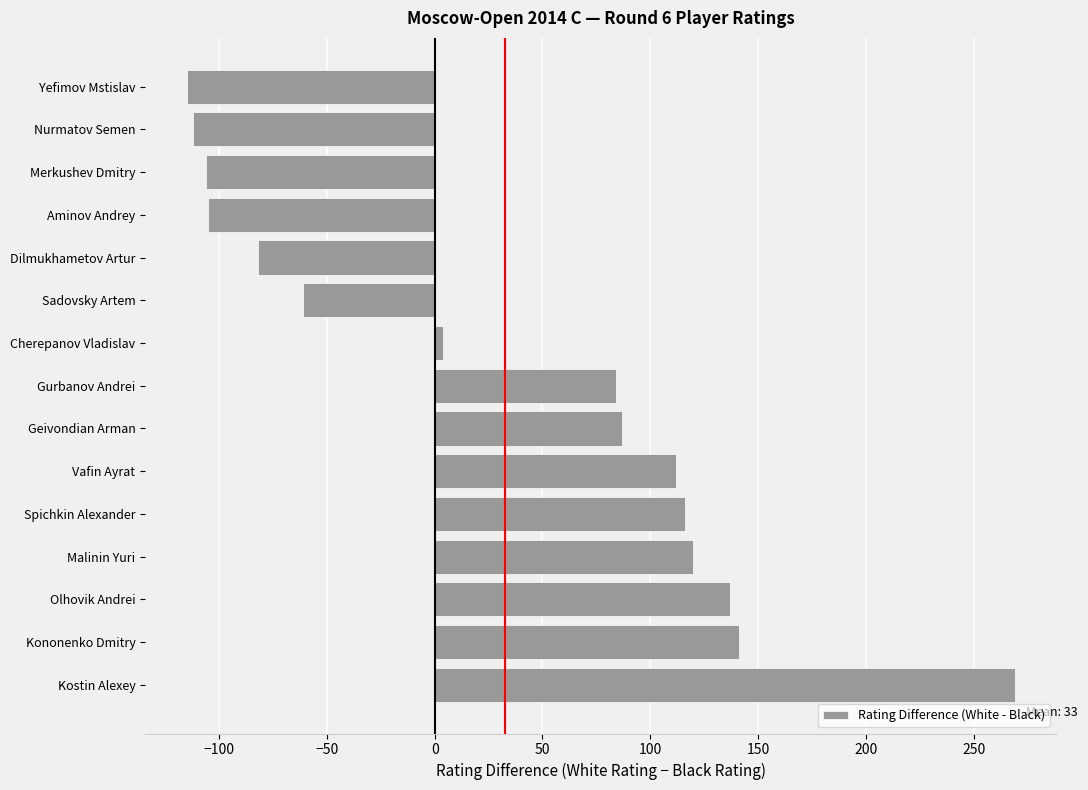

Are the bars grouped side by side (vs. stacked)?

No